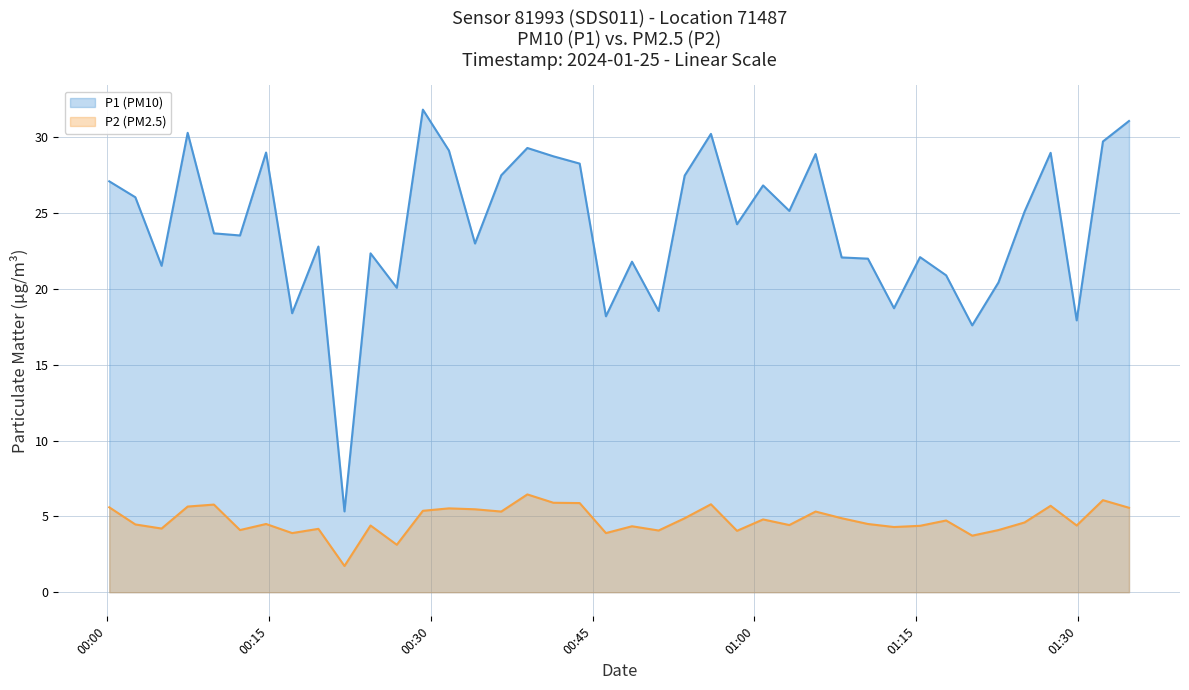

Between 2024-01-25T01:10:31 and 2024-01-25T01:34:43, which is larger?

2024-01-25T01:34:43